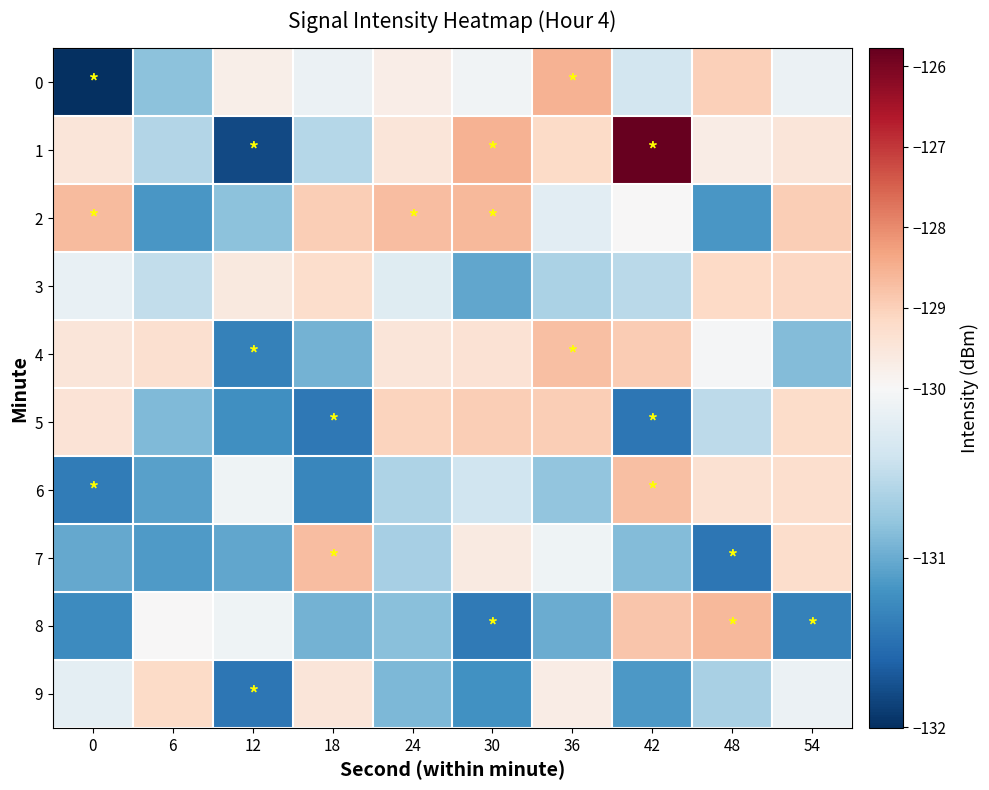

List the series in order of their peak value, lowest first.

9, 3, 5, 4, 6, 7, 8, 2, 0, 1